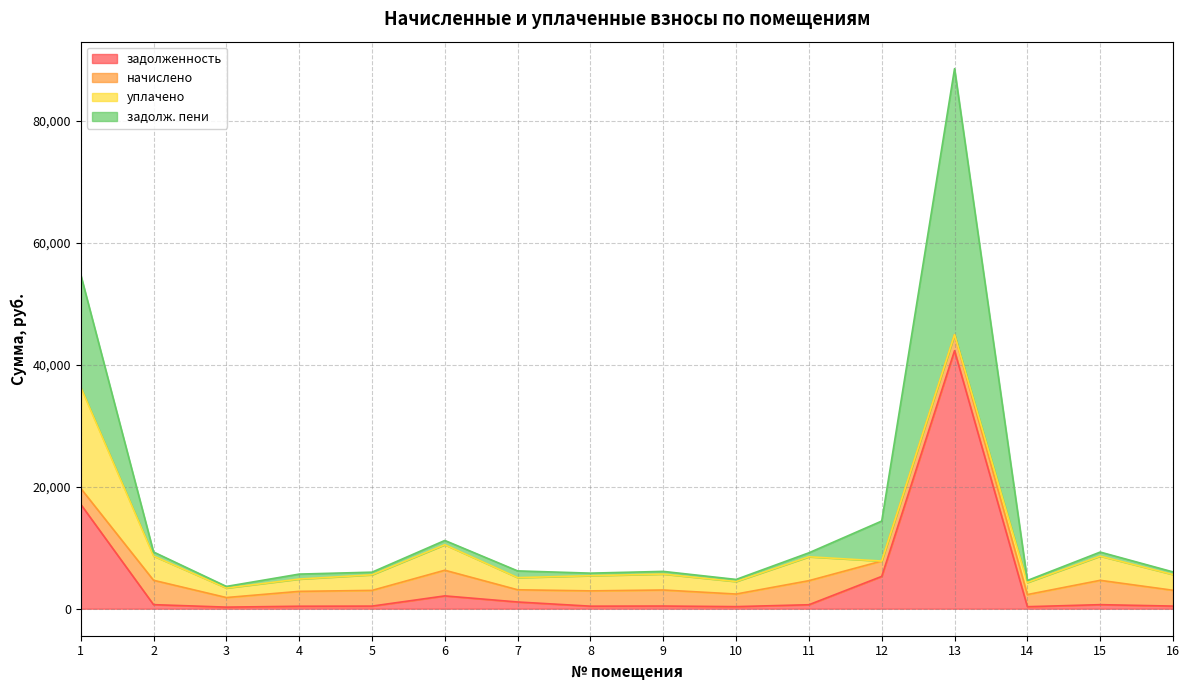

What is the difference between the highest and lowest values at 15?

3989.1